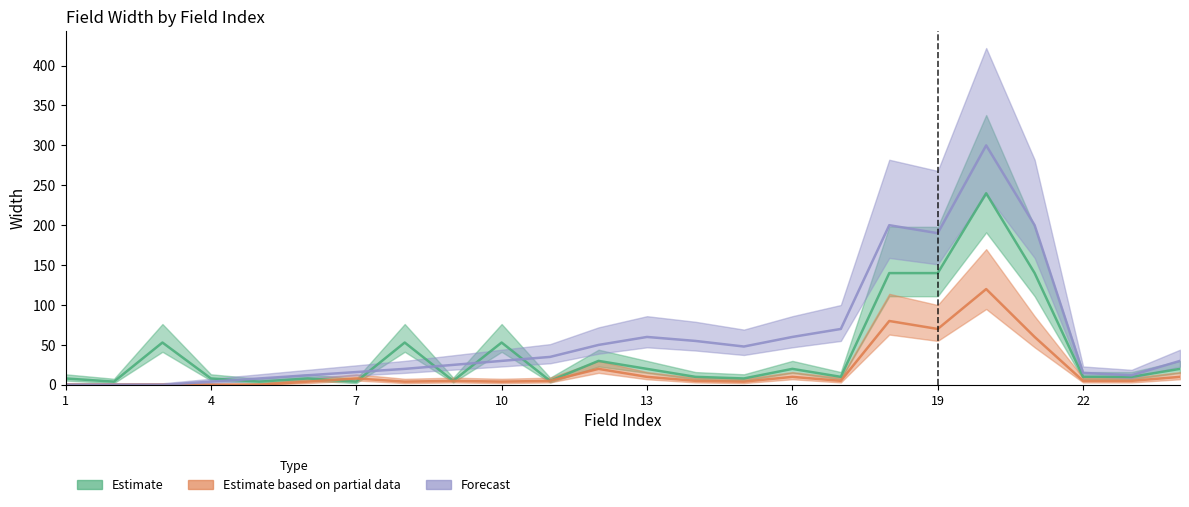

How many interior local peaks does the Forecast series have?

3